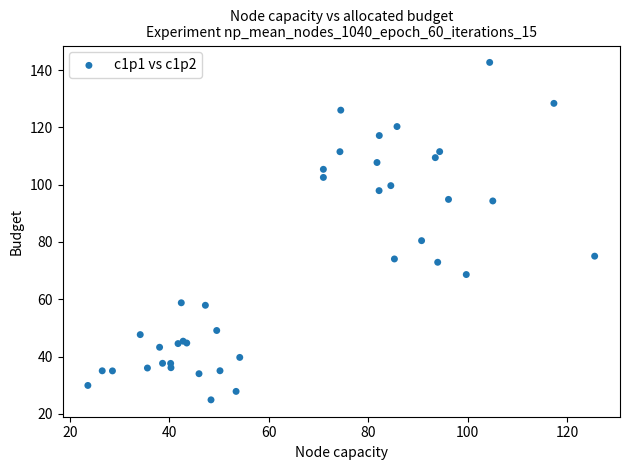

What Y value in the scatter plot is closest to 83?

80.4